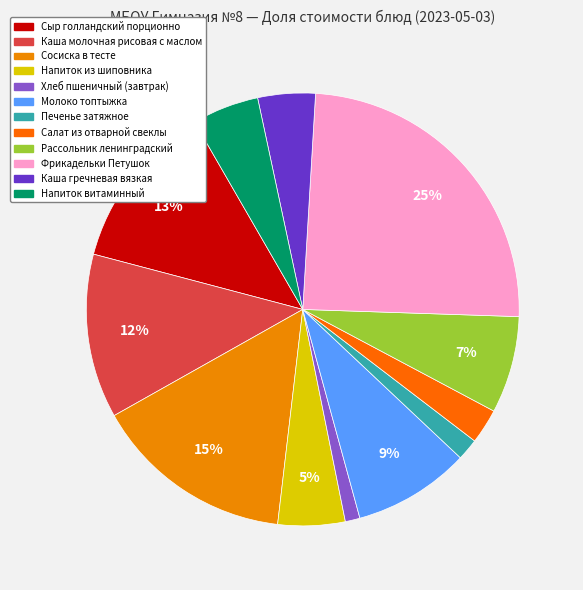

How many segments does this pie chart have?

12